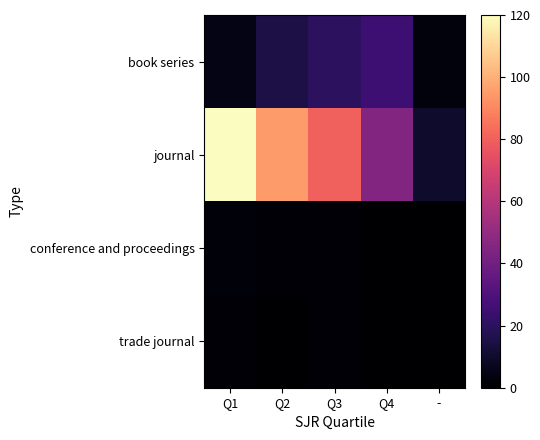

What is the maximum value shown in the chart?

120